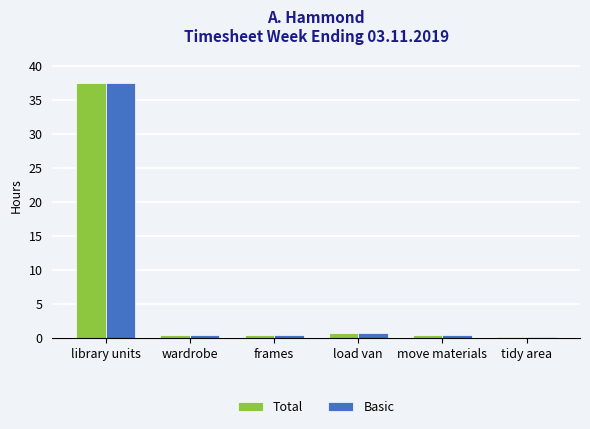

True or false: Basic has a value of 0.8 at load van.

True